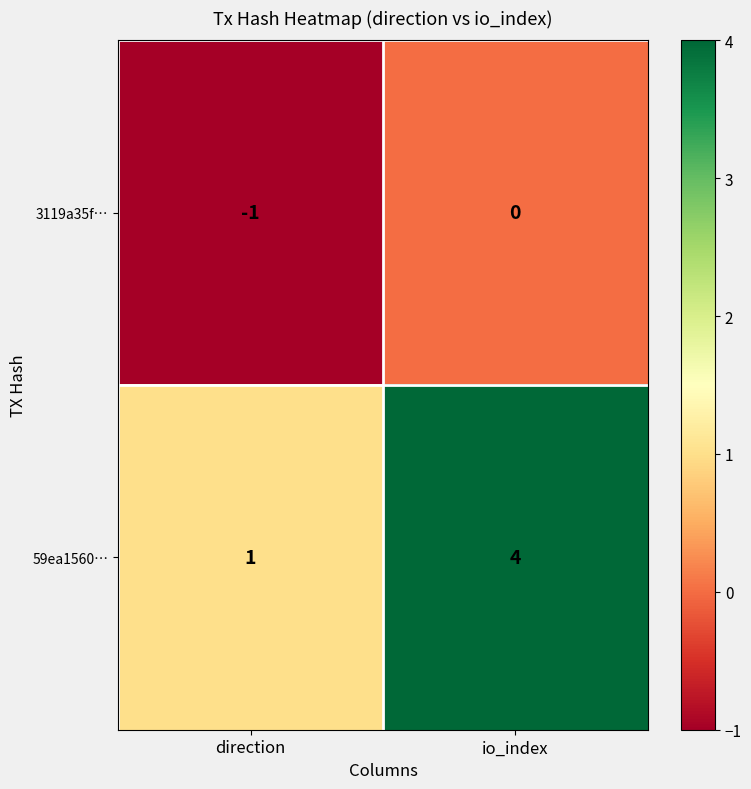

Count the number of categories in the chart.

2